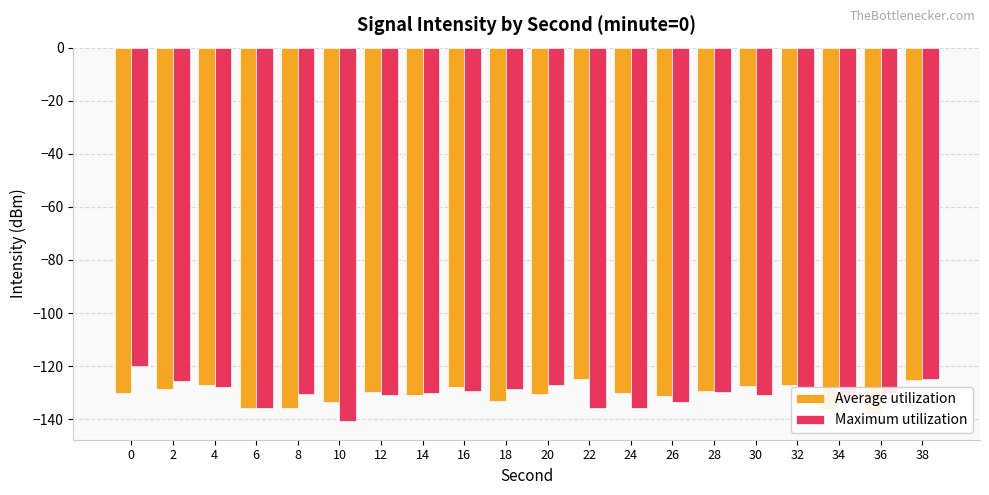

At which label is Maximum utilization closest to -130?

28